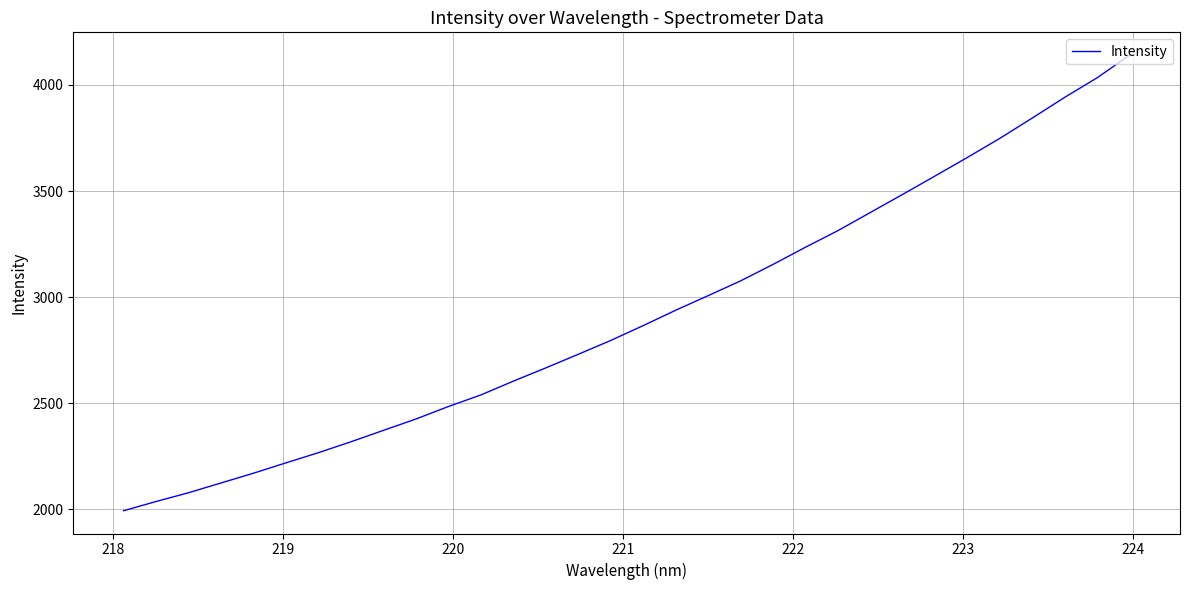

What is the difference between the maximum and minimum values?

2146.6